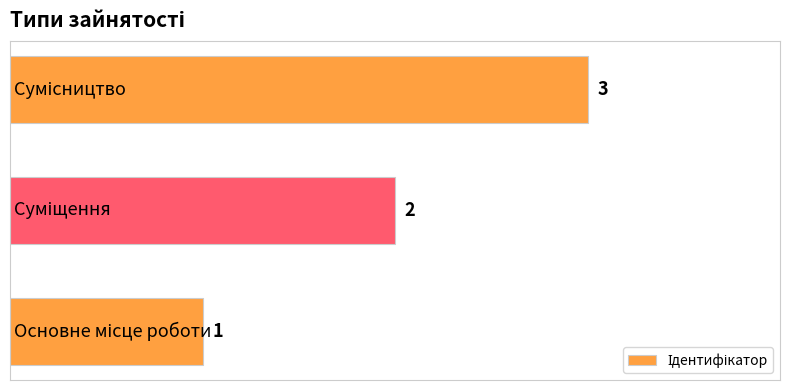

What is the maximum value shown in the chart?

3